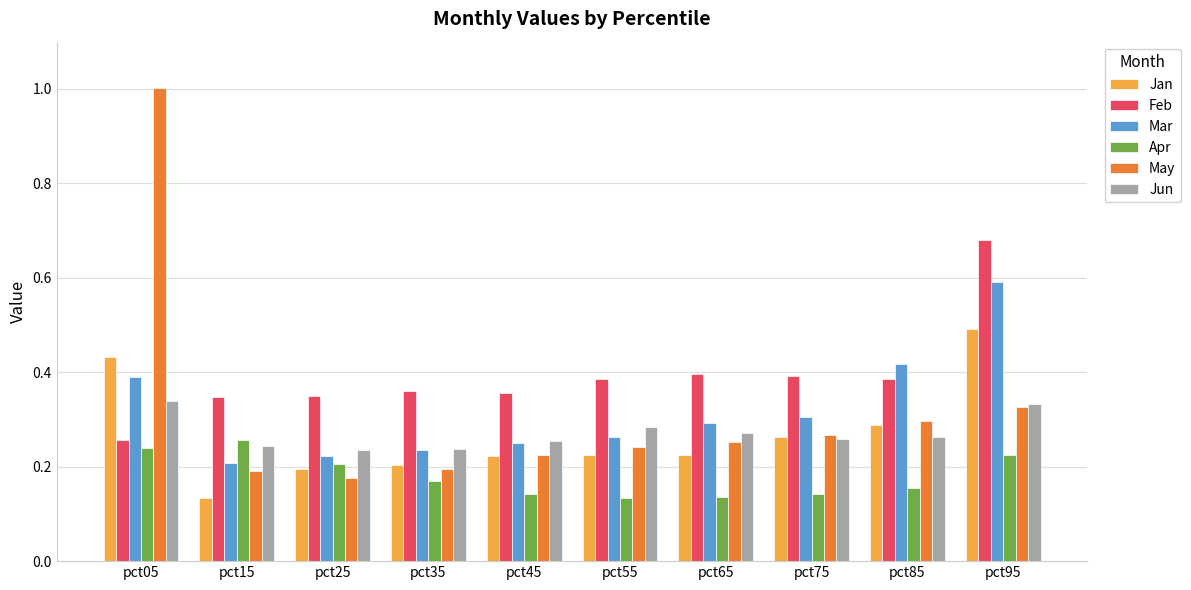

At how many categories does at least one series exceed 0?

10